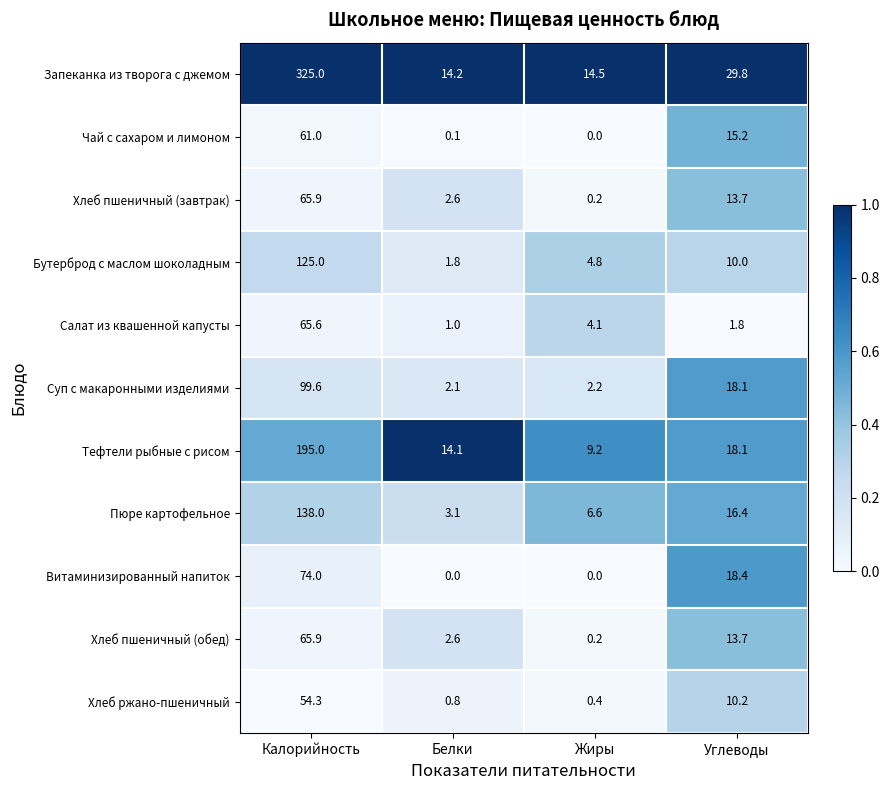

At how many categories does at least one series exceed 0?

4